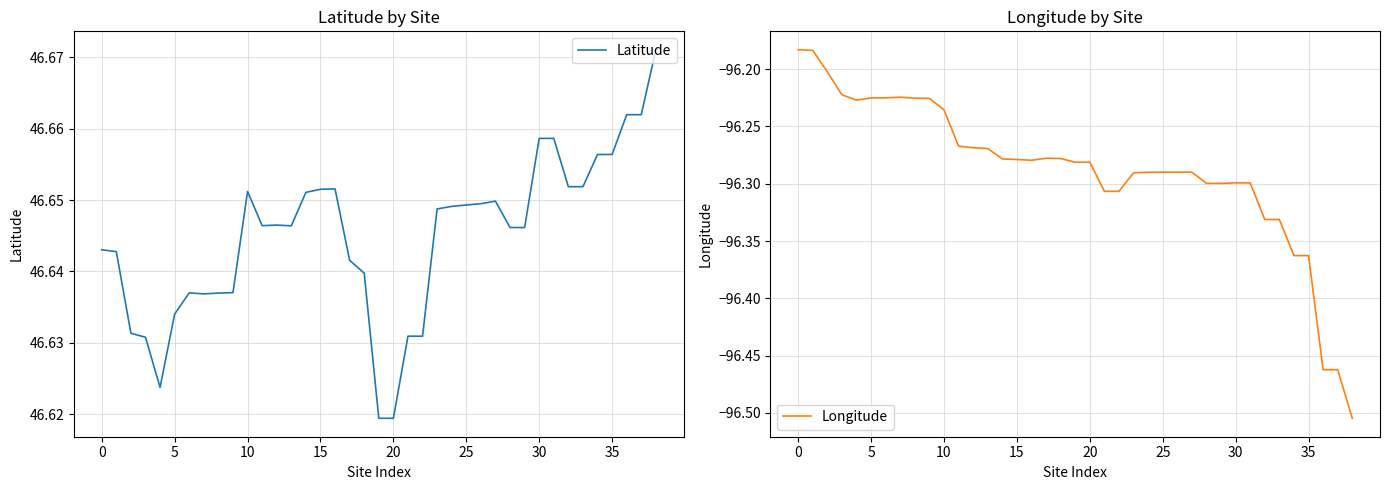

What is the value of the Longitude point at the 1st from the left?

-96.2